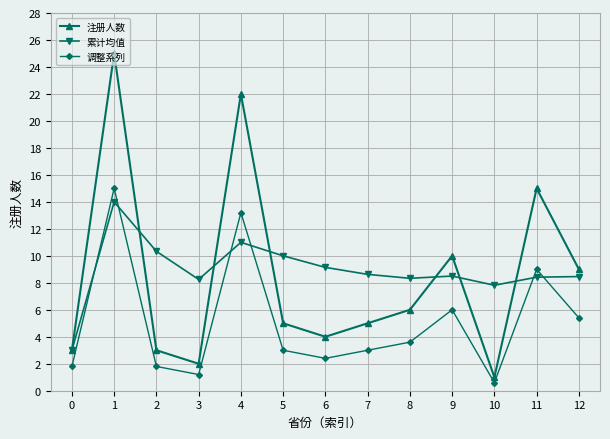

What are all the series names shown in the legend?

注册人数, 累计均值, 调整系列